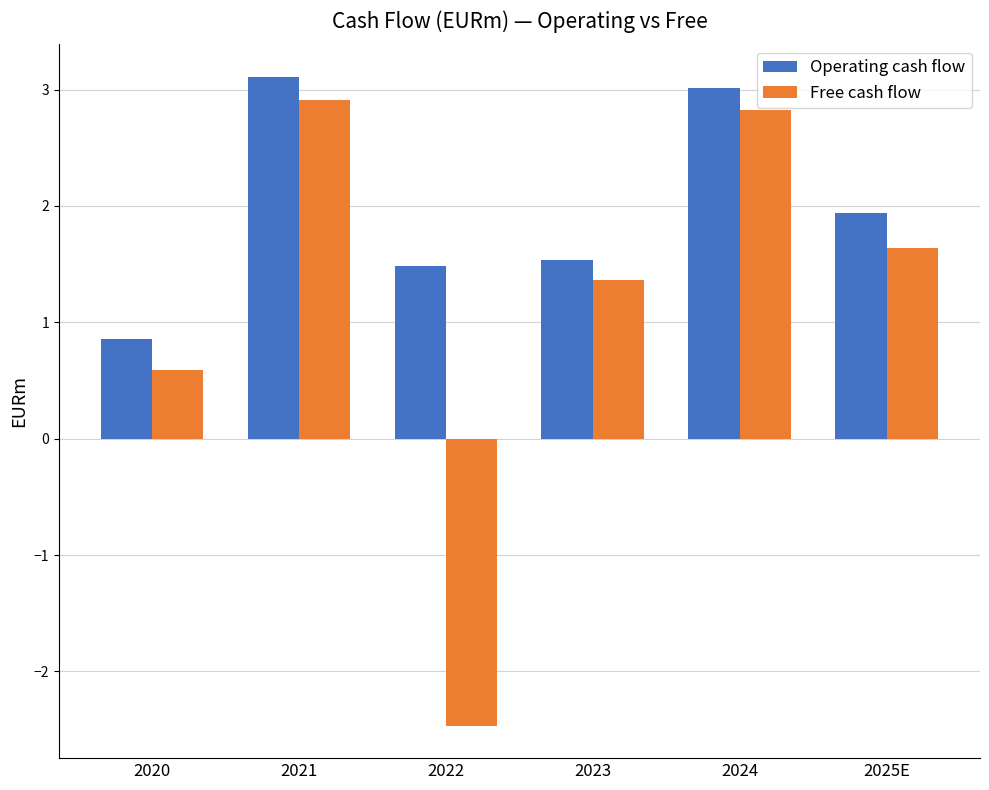

At which label does Operating cash flow first exceed 1?

2021